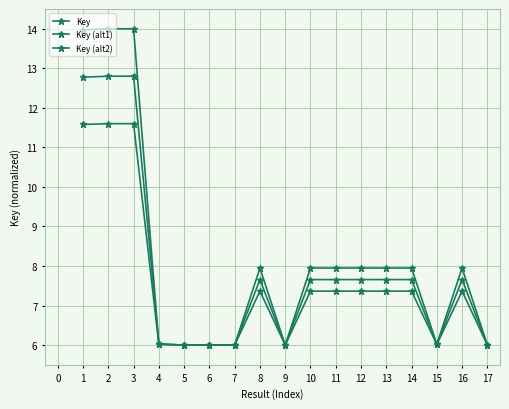

How many values in the Key (alt2) series exceed 7?

10